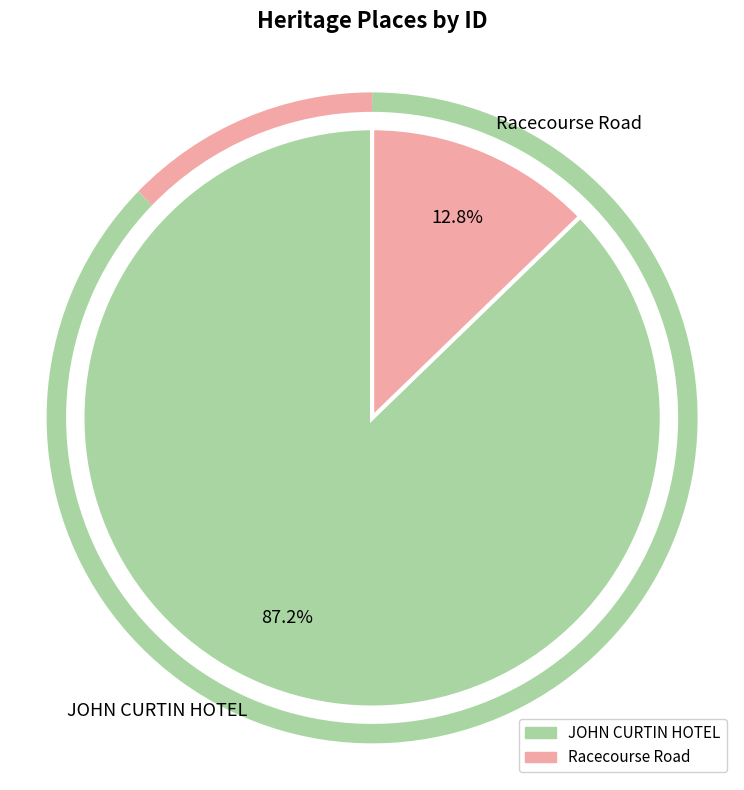

To the nearest percent, what is the combined percentage of Racecourse Road and JOHN CURTIN HOTEL?

100%